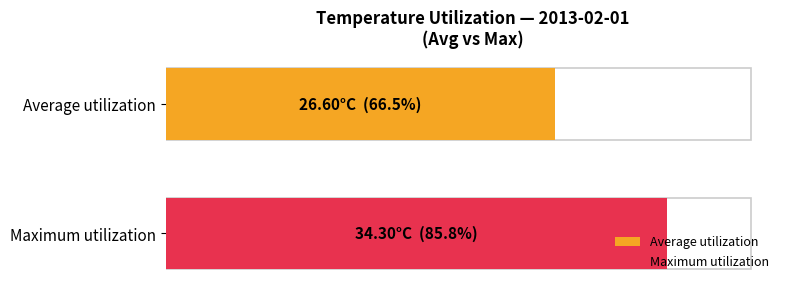

Which series has the largest total across all categories?

Maximum utilization